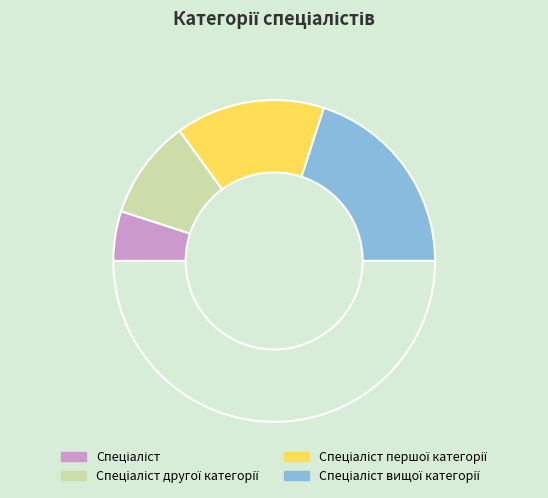

How many slices are in this pie chart?

5